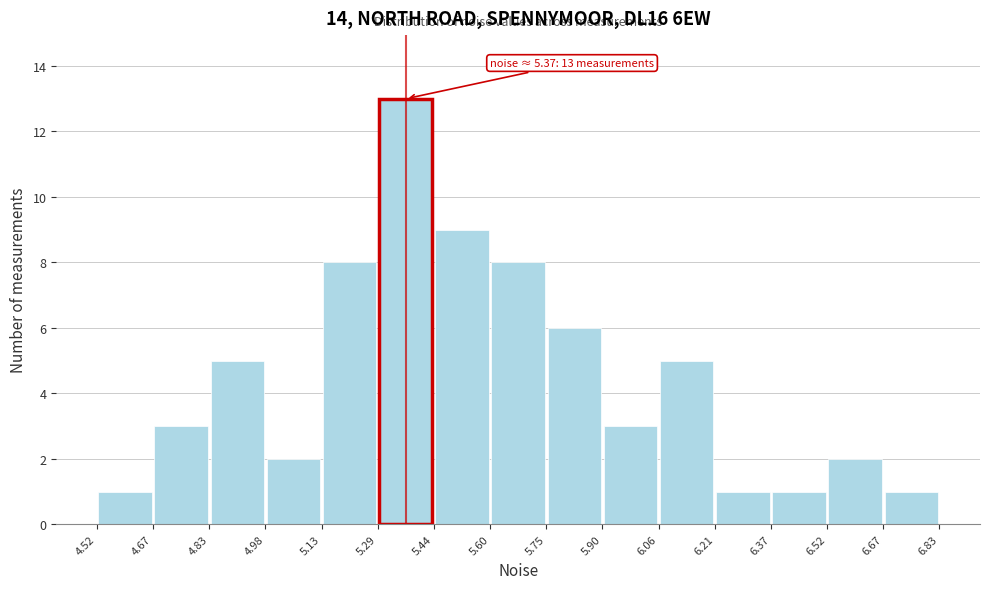

Which range on the x-axis has the tallest bar?

5.29 to 5.44